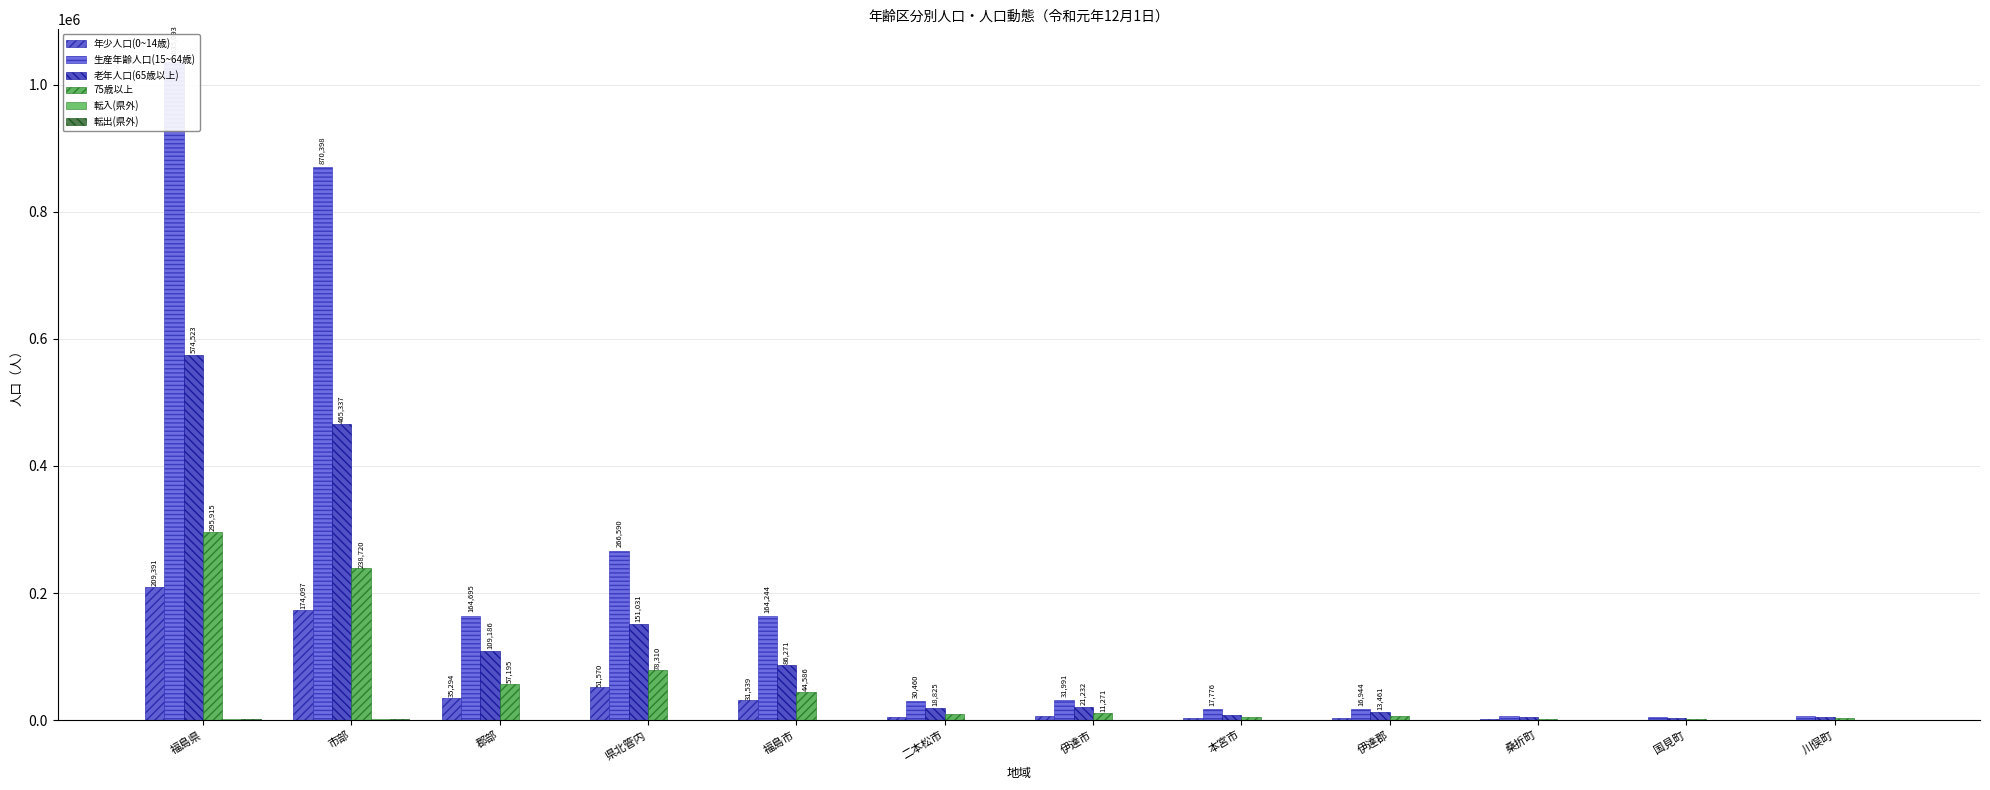

What is the difference between the maximum and second lowest values in the 生産年齢人口(15~64歳) series?

1029104